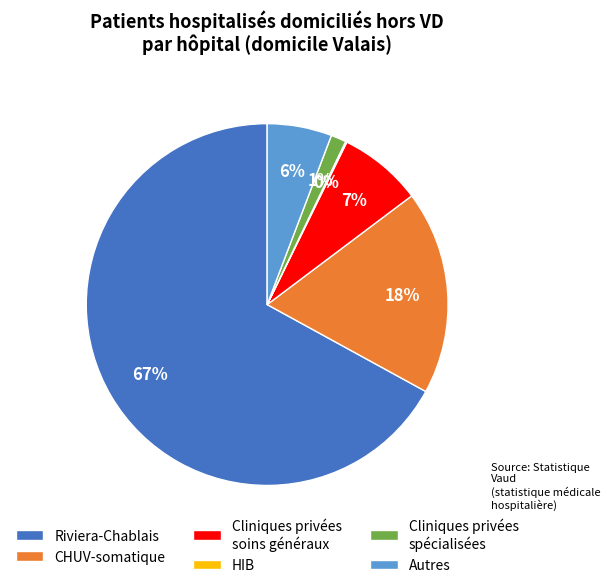

The Cliniques privées soins généraux slice represents 18% of the pie. True or false?

False